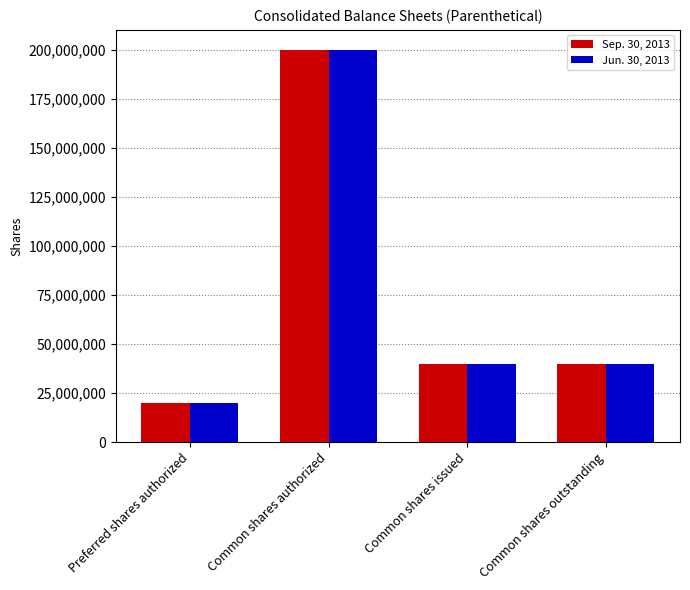

How many bars are there in each group?

2